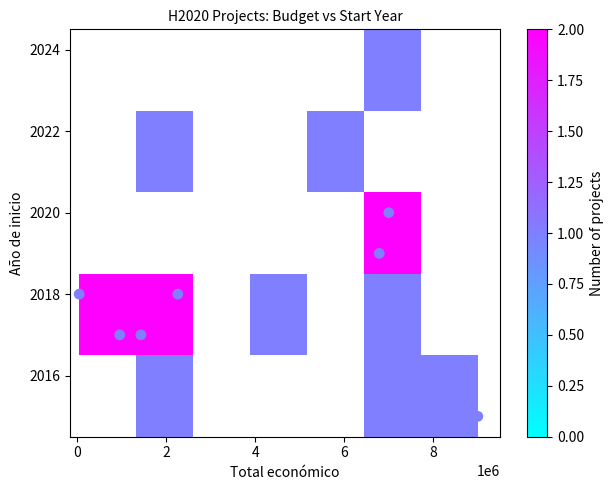

What is the range of Y values (max minus min)?

9